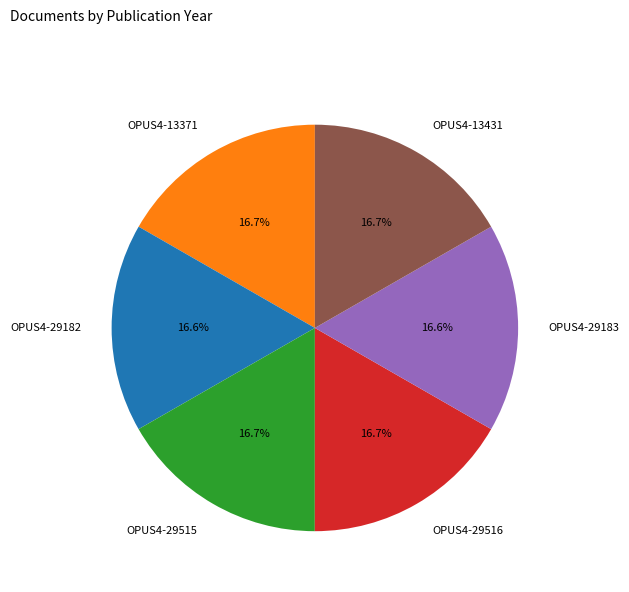

Is there any slice that represents more than half of the pie?

No